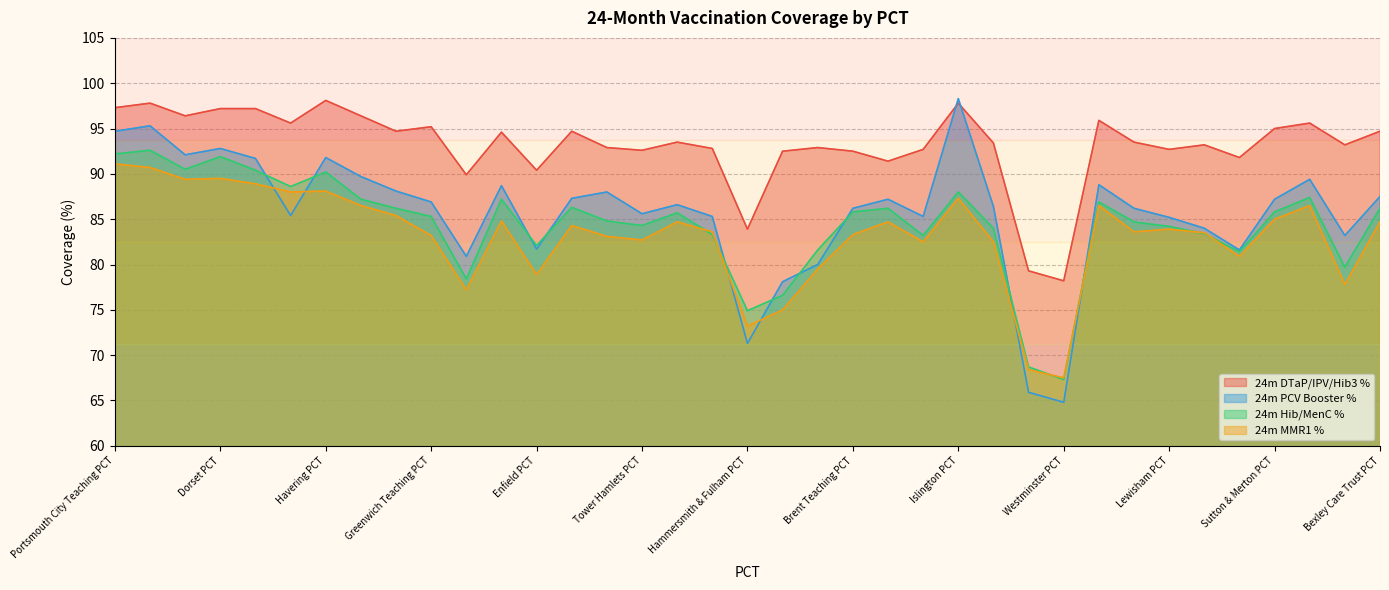

What is the highest value of the 24m PCV Booster % series?

98.3